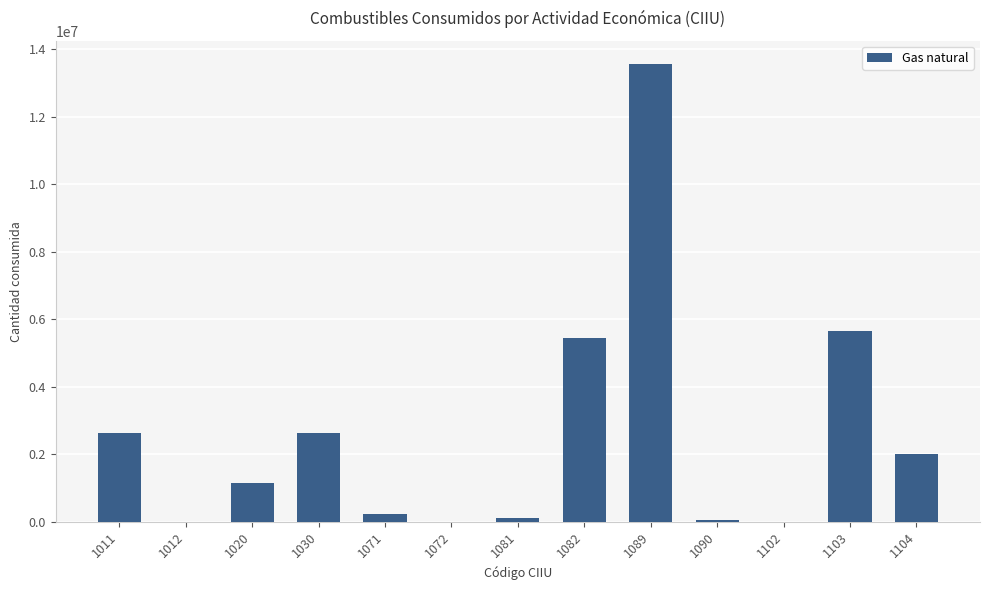

How many data points does each series have?

13